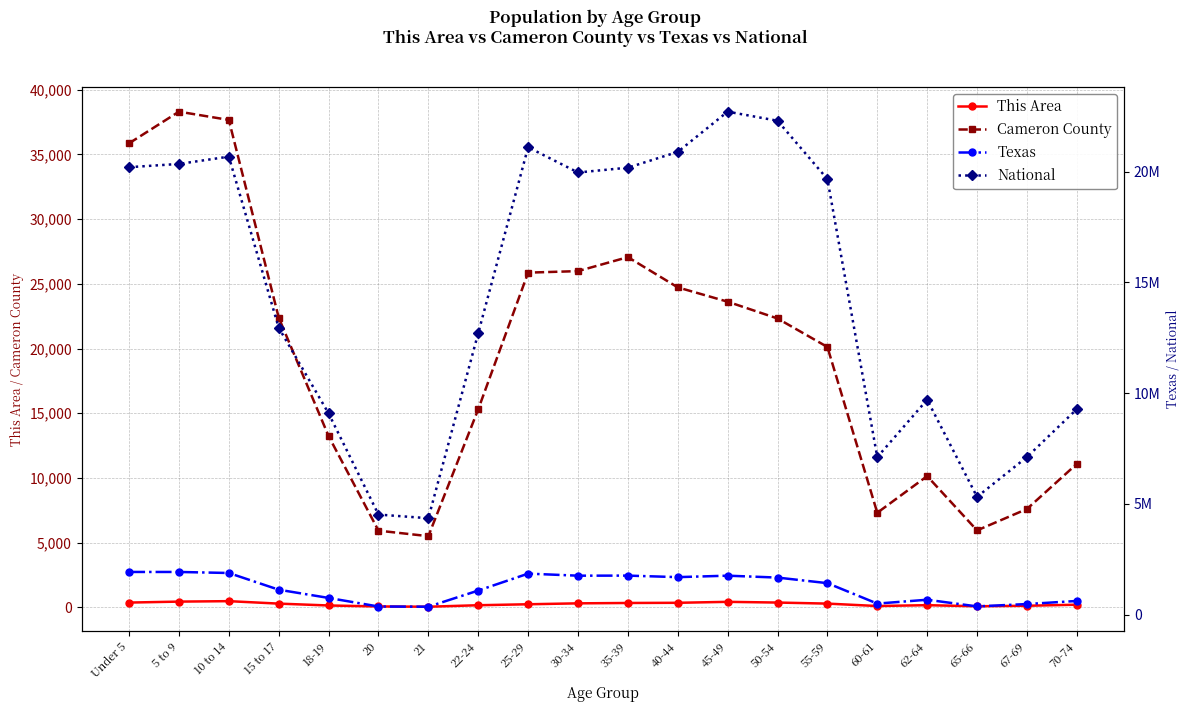

What is the label of the 12th point from the left?

40-44